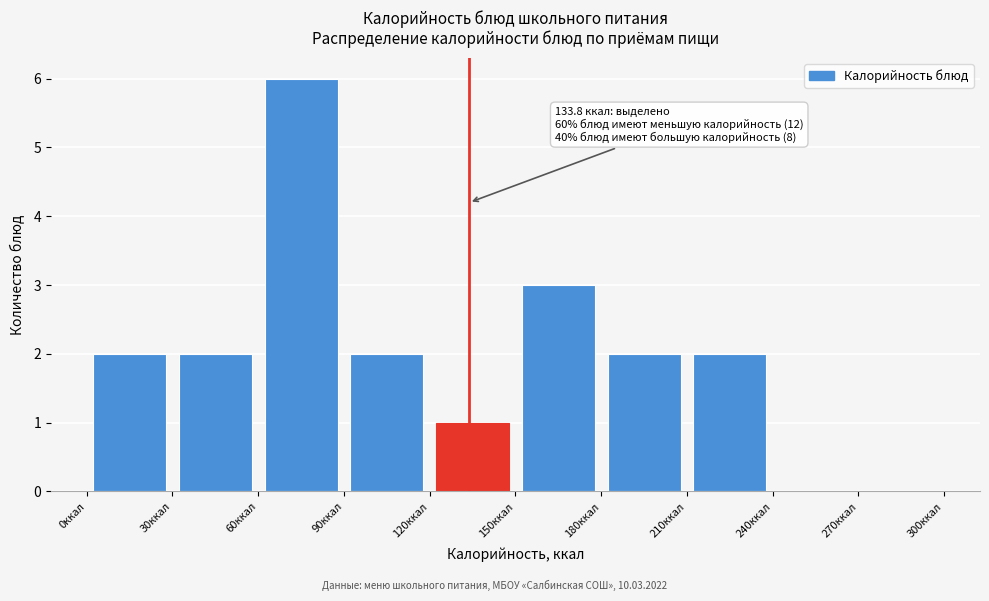

Over which range of the x-axis is the bar tallest?

60 to 90